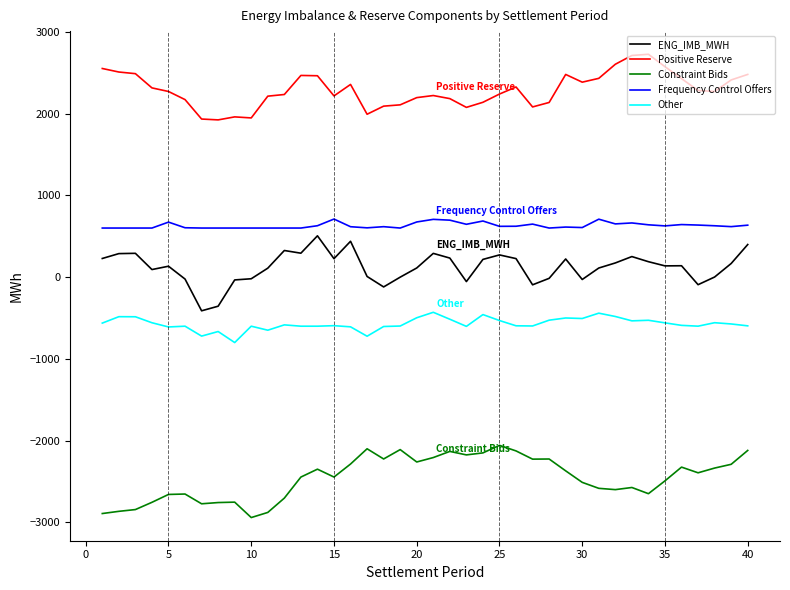

Does the chart display data point markers on the line(s)?

No